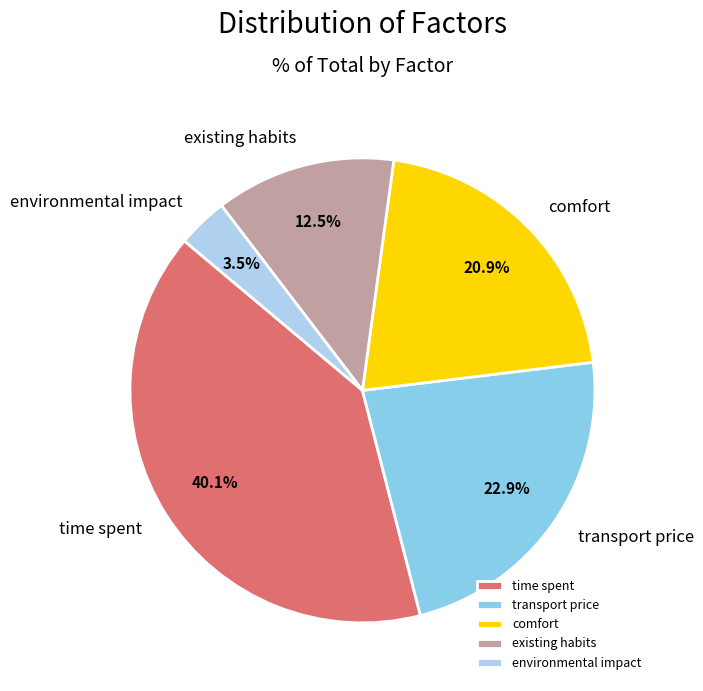

Is there any slice that represents more than half of the pie?

No